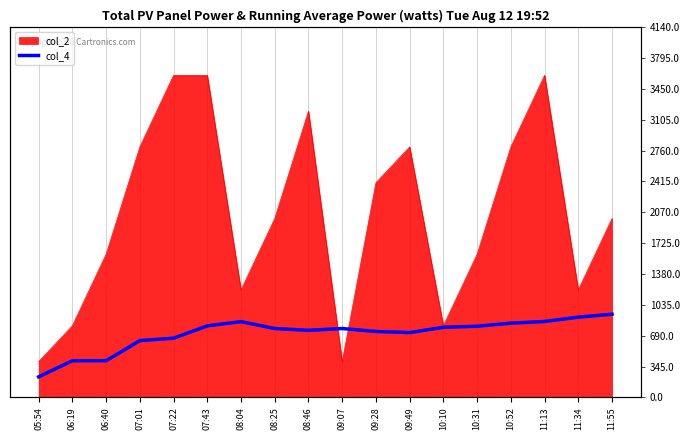

How many interior local peaks (higher than both neighbors) does the data have?

2